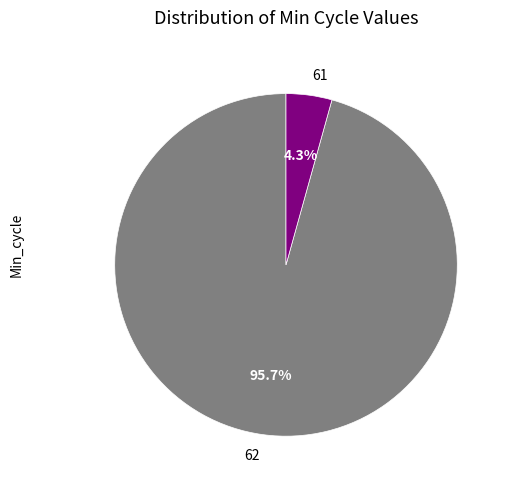

Does 62 account for over 50% of the chart?

Yes